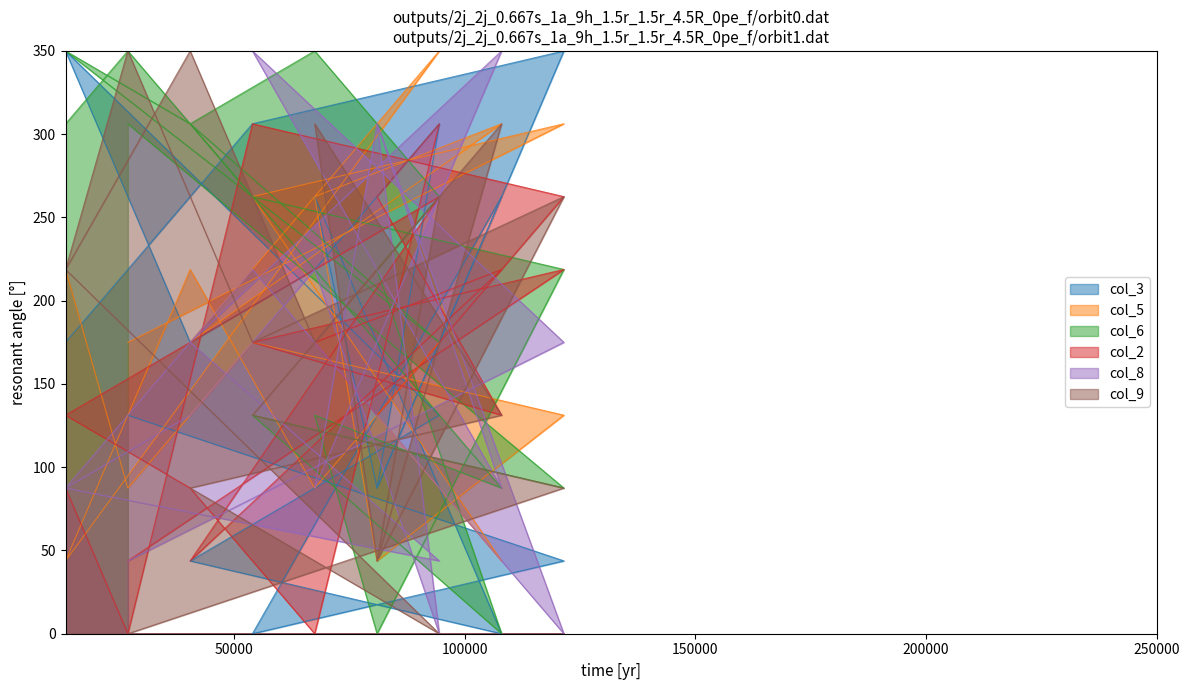

Which series has the largest total across all categories?

col_6